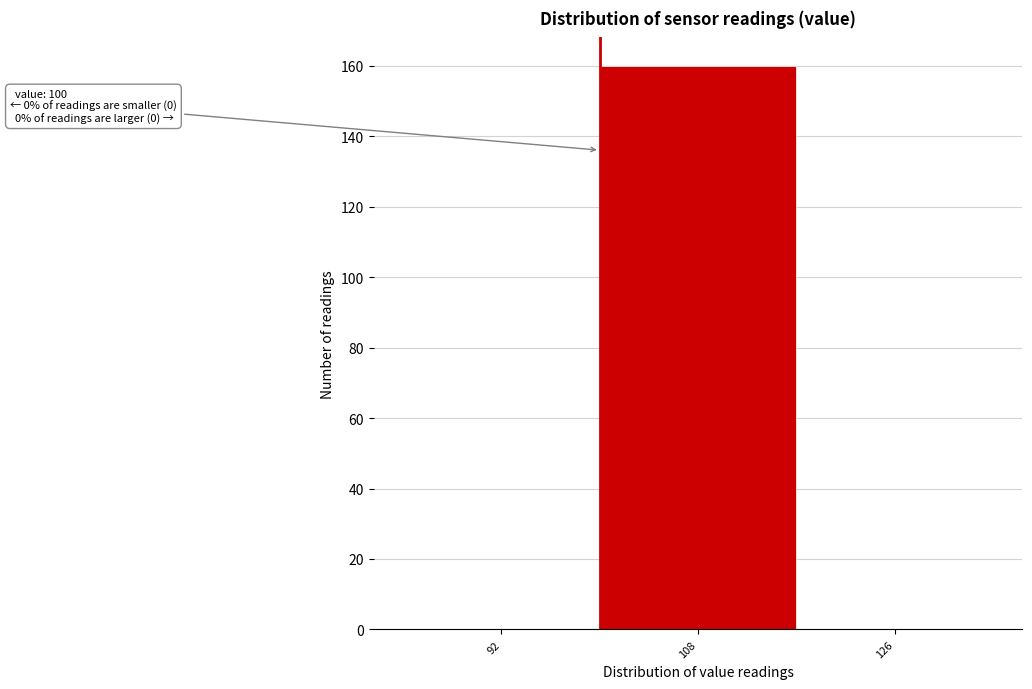

Over which range of the x-axis is the bar tallest?

100 to 117